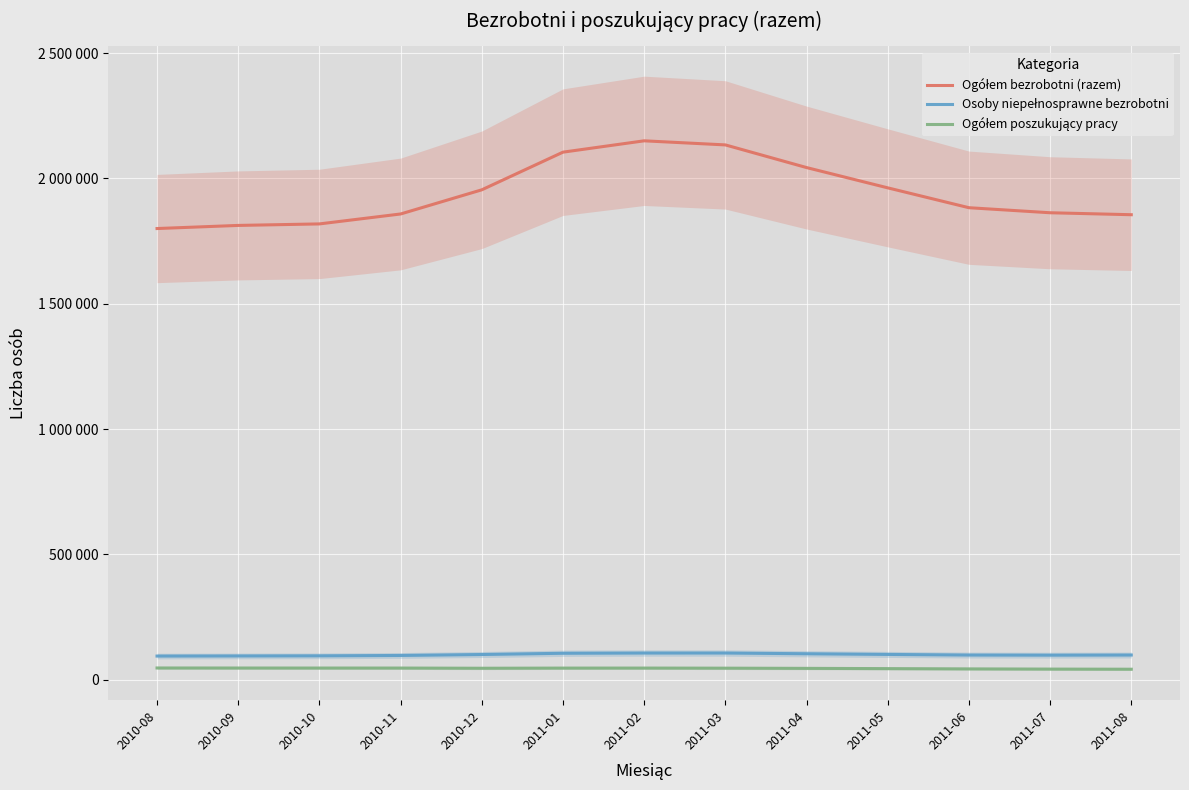

What is the label of the 10th point from the left?

2011-05